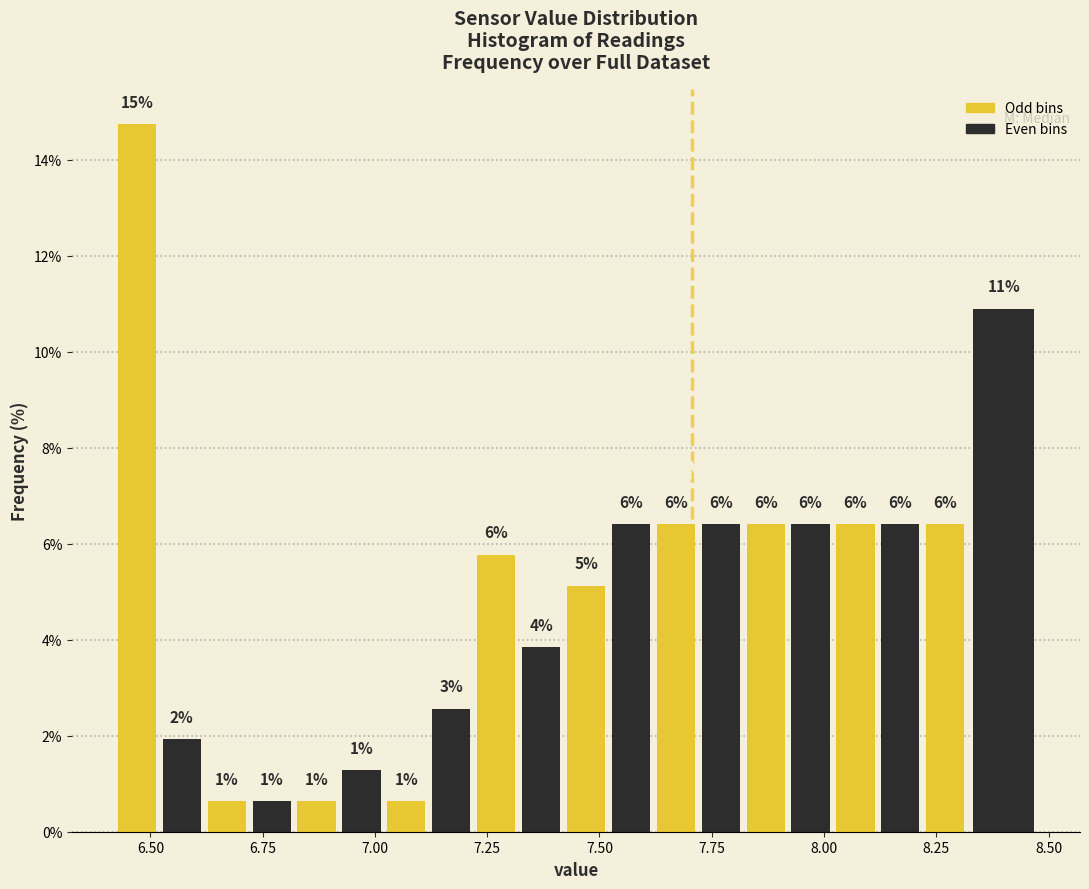

Around what value on the x-axis is the tallest bar? Give the approximate position of its centre, as read against the axis.

6.45